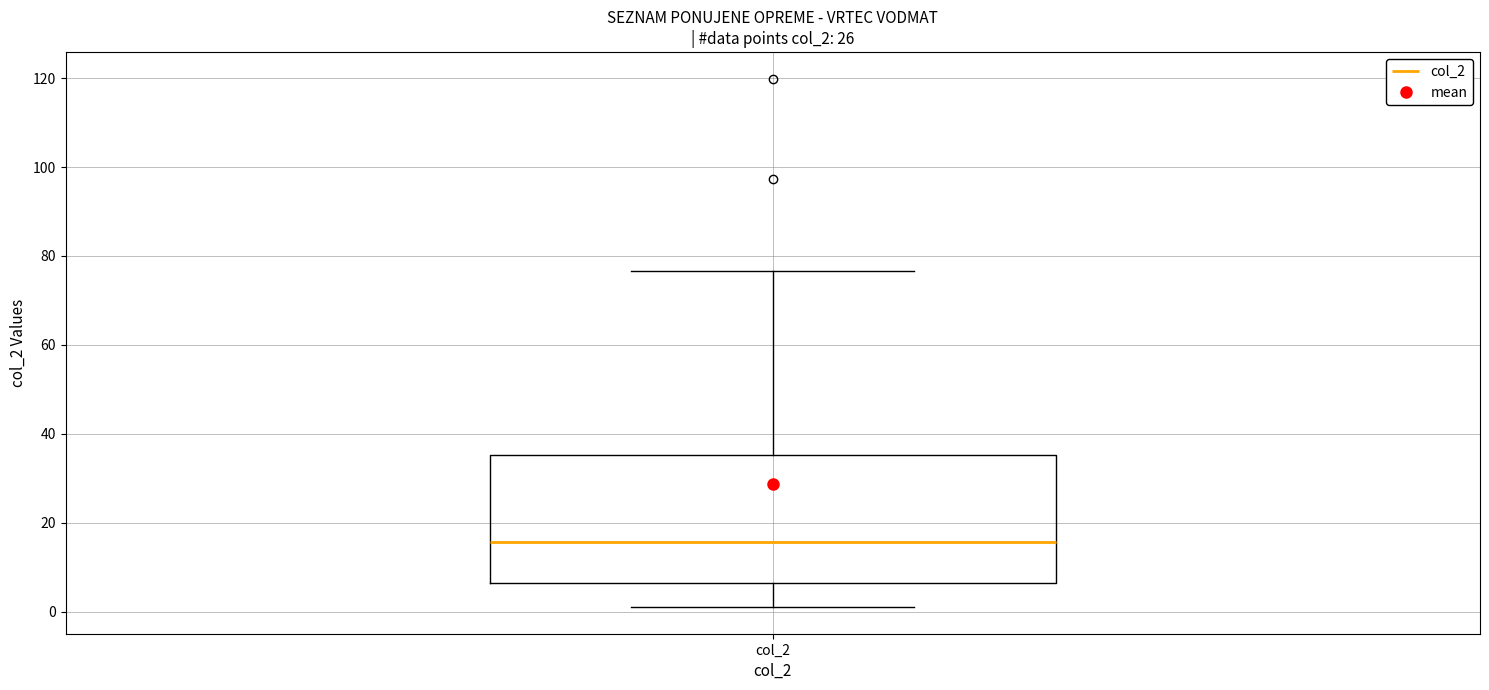

Transcribe this box plot: give where the median line is, the range the box spans, and where the two whiskers end, as read against the y-axis. The values are not printed on the chart, so give them approximately, as read against the axis.

median 16, box 6 to 36, whiskers 2 to 76